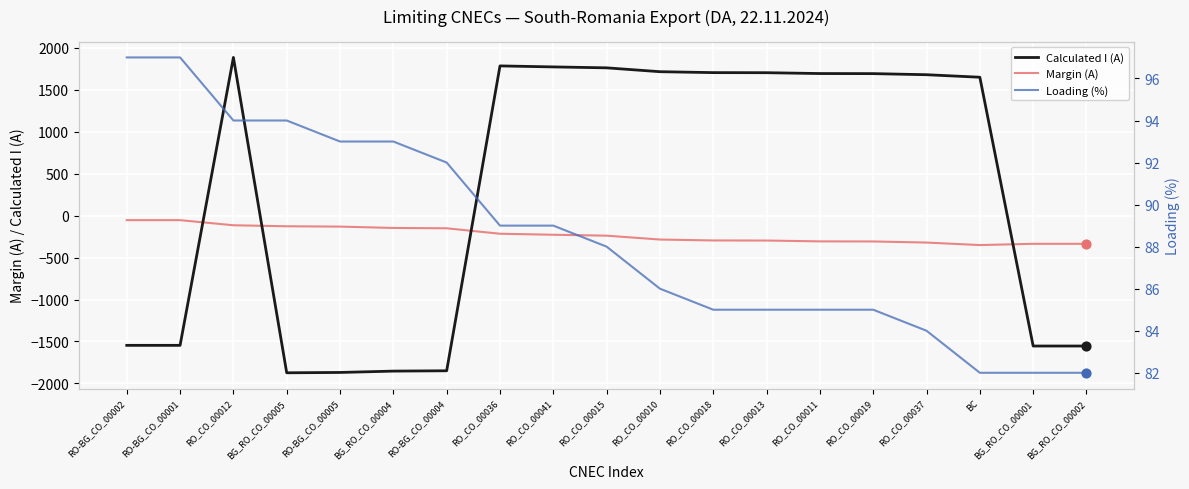

What are all the series names shown in the legend?

Calculated I (A), Margin (A), Loading (%)